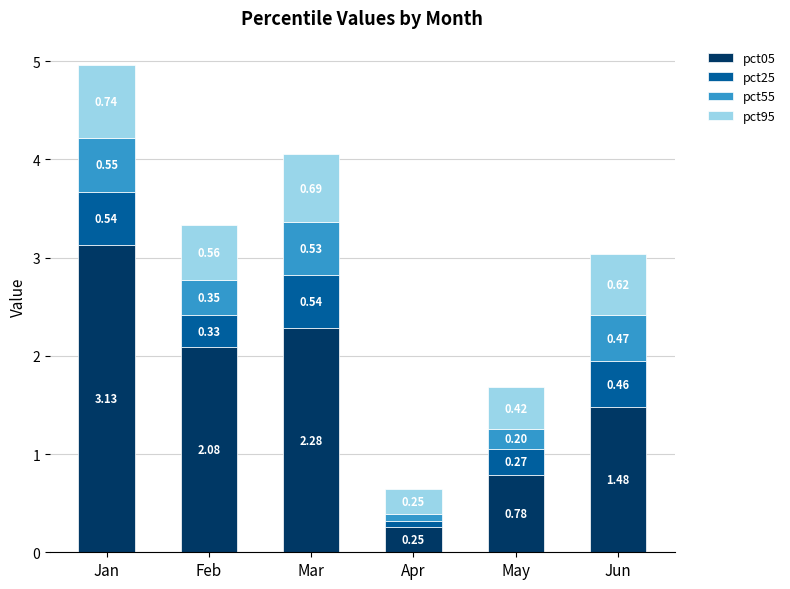

What is the sum of all pct05 values?

10.0